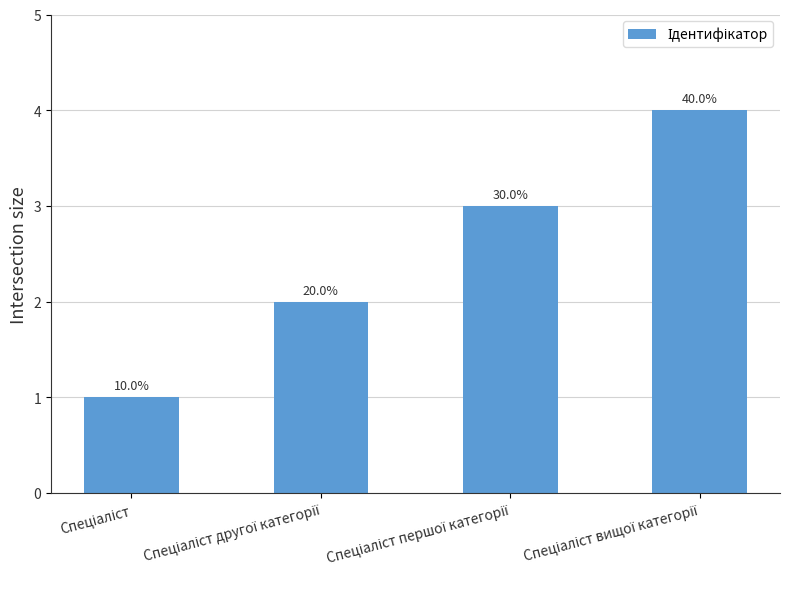

What is the approximate value at Спеціаліст вищої категорії?

4